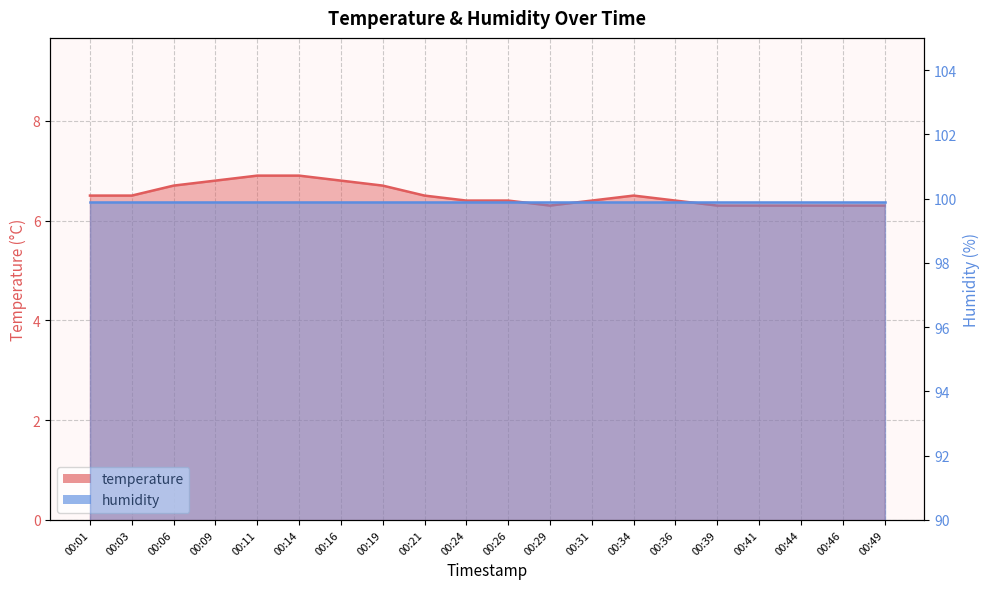

Which category has the lowest value across all series?

00:29